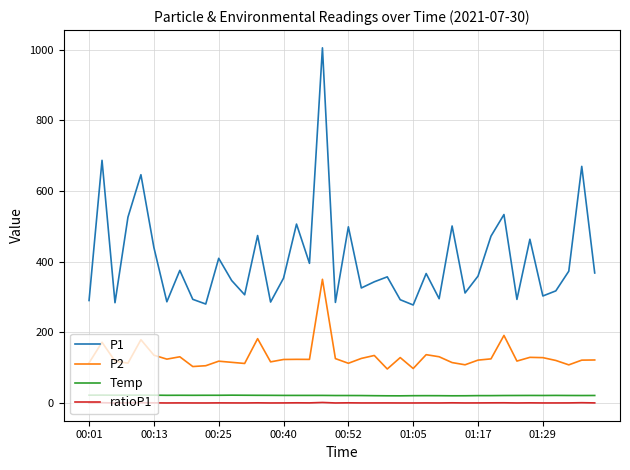

Does the chart have visible grid lines?

Yes